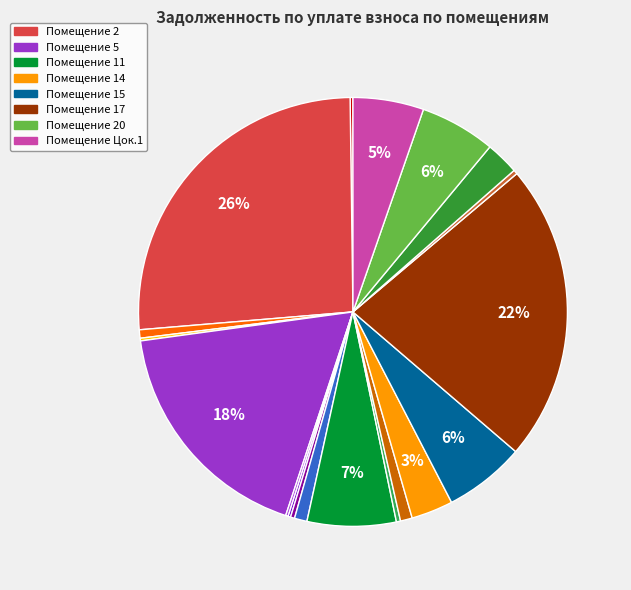

Rank the categories by value from lowest to highest.

10, 16, 7, 6, 4, 1, 8, 12, 18, 3, 13, 9, 19, 14, Цок.1, 20, 15, 11, 5, 17, 2